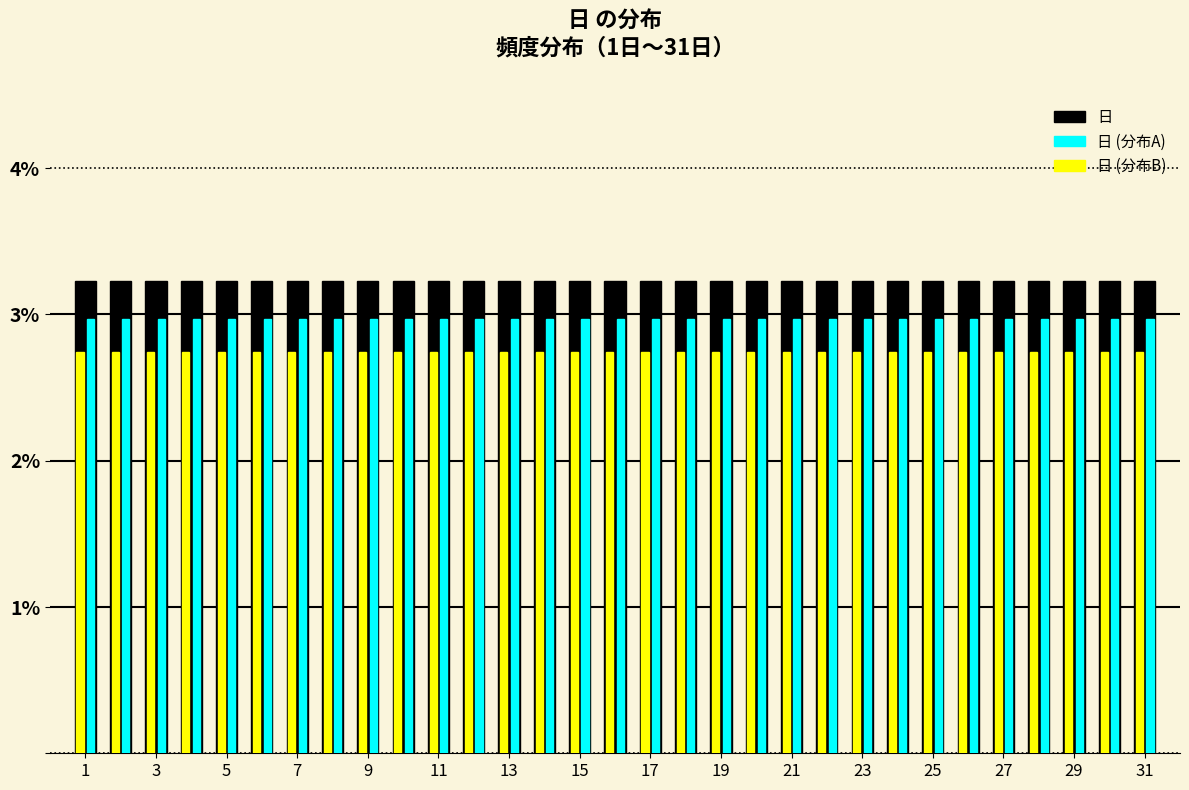

Reading left to right, list every range on the x-axis with the height of the bar of each series over it. Neither the bar edges nor the heights are printed on the chart, so give them approximately, as read against the axes.

0.5 to 1.5: 日=3.2	日 (分布A)=3.0	日 (分布B)=2.7
1.5 to 2.5: 日=3.2	日 (分布A)=3.0	日 (分布B)=2.7
2.5 to 3.5: 日=3.2	日 (分布A)=3.0	日 (分布B)=2.7
3.5 to 4.5: 日=3.2	日 (分布A)=3.0	日 (分布B)=2.7
4.5 to 5.5: 日=3.2	日 (分布A)=3.0	日 (分布B)=2.7
5.5 to 6.5: 日=3.2	日 (分布A)=3.0	日 (分布B)=2.7
6.5 to 7.5: 日=3.2	日 (分布A)=3.0	日 (分布B)=2.7
7.5 to 8.5: 日=3.2	日 (分布A)=3.0	日 (分布B)=2.7
8.5 to 9.5: 日=3.2	日 (分布A)=3.0	日 (分布B)=2.7
9.5 to 10.5: 日=3.2	日 (分布A)=3.0	日 (分布B)=2.7
10.5 to 11.5: 日=3.2	日 (分布A)=3.0	日 (分布B)=2.7
11.5 to 12.5: 日=3.2	日 (分布A)=3.0	日 (分布B)=2.7
12.5 to 13.5: 日=3.2	日 (分布A)=3.0	日 (分布B)=2.7
13.5 to 14.5: 日=3.2	日 (分布A)=3.0	日 (分布B)=2.7
14.5 to 15.5: 日=3.2	日 (分布A)=3.0	日 (分布B)=2.7
15.5 to 16.5: 日=3.2	日 (分布A)=3.0	日 (分布B)=2.7
16.5 to 17.5: 日=3.2	日 (分布A)=3.0	日 (分布B)=2.7
17.5 to 18.5: 日=3.2	日 (分布A)=3.0	日 (分布B)=2.7
18.5 to 19.5: 日=3.2	日 (分布A)=3.0	日 (分布B)=2.7
19.5 to 20.5: 日=3.2	日 (分布A)=3.0	日 (分布B)=2.7
20.5 to 21.5: 日=3.2	日 (分布A)=3.0	日 (分布B)=2.7
21.5 to 22.5: 日=3.2	日 (分布A)=3.0	日 (分布B)=2.7
22.5 to 23.5: 日=3.2	日 (分布A)=3.0	日 (分布B)=2.7
23.5 to 24.5: 日=3.2	日 (分布A)=3.0	日 (分布B)=2.7
24.5 to 25.5: 日=3.2	日 (分布A)=3.0	日 (分布B)=2.7
25.5 to 26.5: 日=3.2	日 (分布A)=3.0	日 (分布B)=2.7
26.5 to 27.5: 日=3.2	日 (分布A)=3.0	日 (分布B)=2.7
27.5 to 28.5: 日=3.2	日 (分布A)=3.0	日 (分布B)=2.7
28.5 to 29.5: 日=3.2	日 (分布A)=3.0	日 (分布B)=2.7
29.5 to 30.5: 日=3.2	日 (分布A)=3.0	日 (分布B)=2.7
30.5 to 31.5: 日=3.2	日 (分布A)=3.0	日 (分布B)=2.7